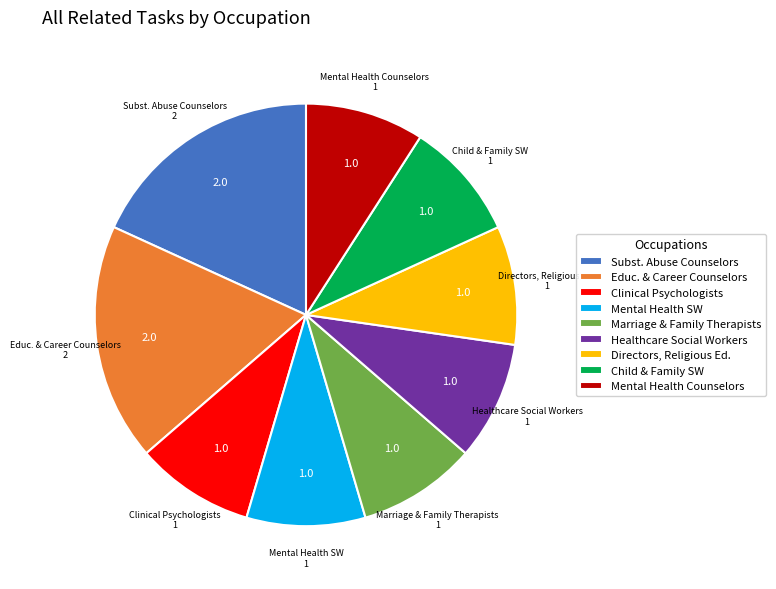

How many segments does this pie chart have?

9